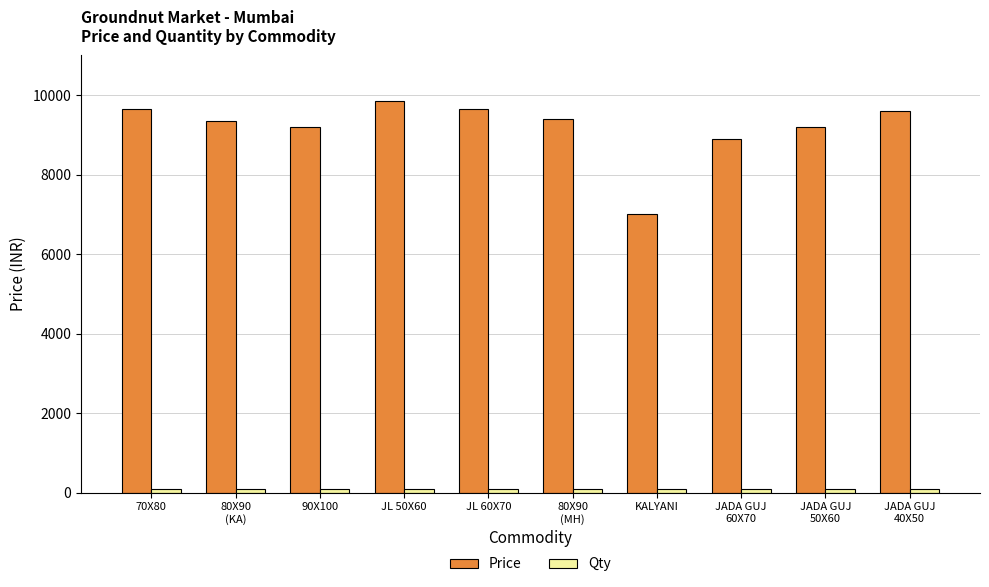

Which series has the largest range (max minus min)?

Price